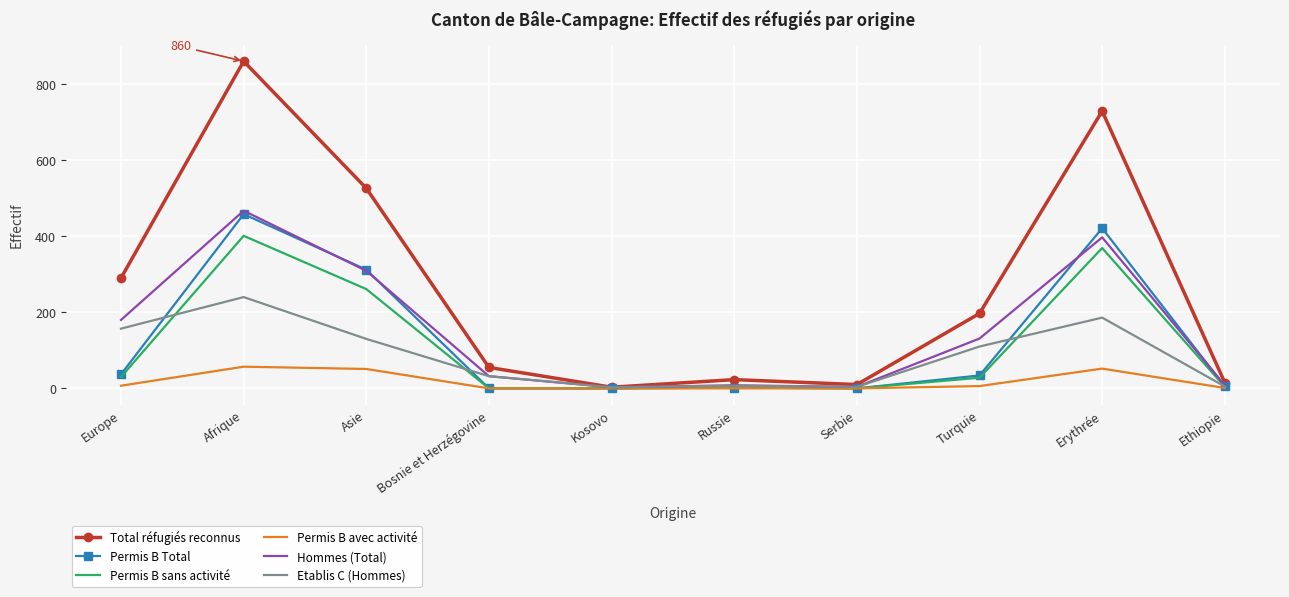

What are all the series names shown in the legend?

Total réfugiés reconnus, Permis B Total, Permis B sans activité, Permis B avec activité, Hommes (Total), Etablis C (Hommes)